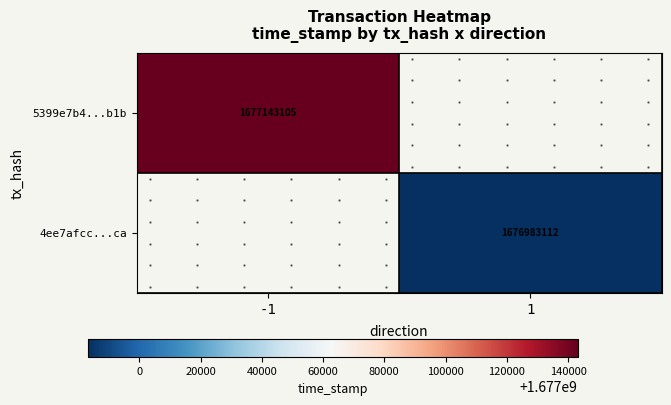

What is the total value across all series at -1?

1677143105